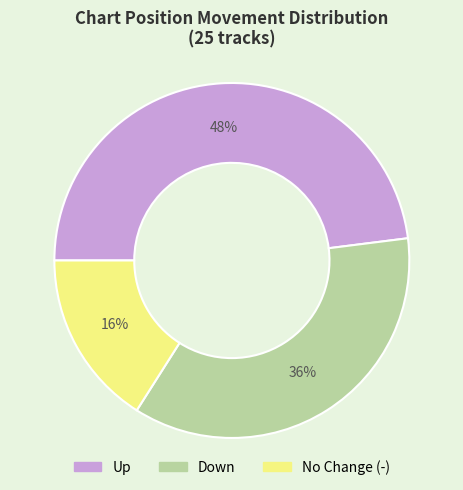

To the nearest percent, what is the average slice percentage?

33%